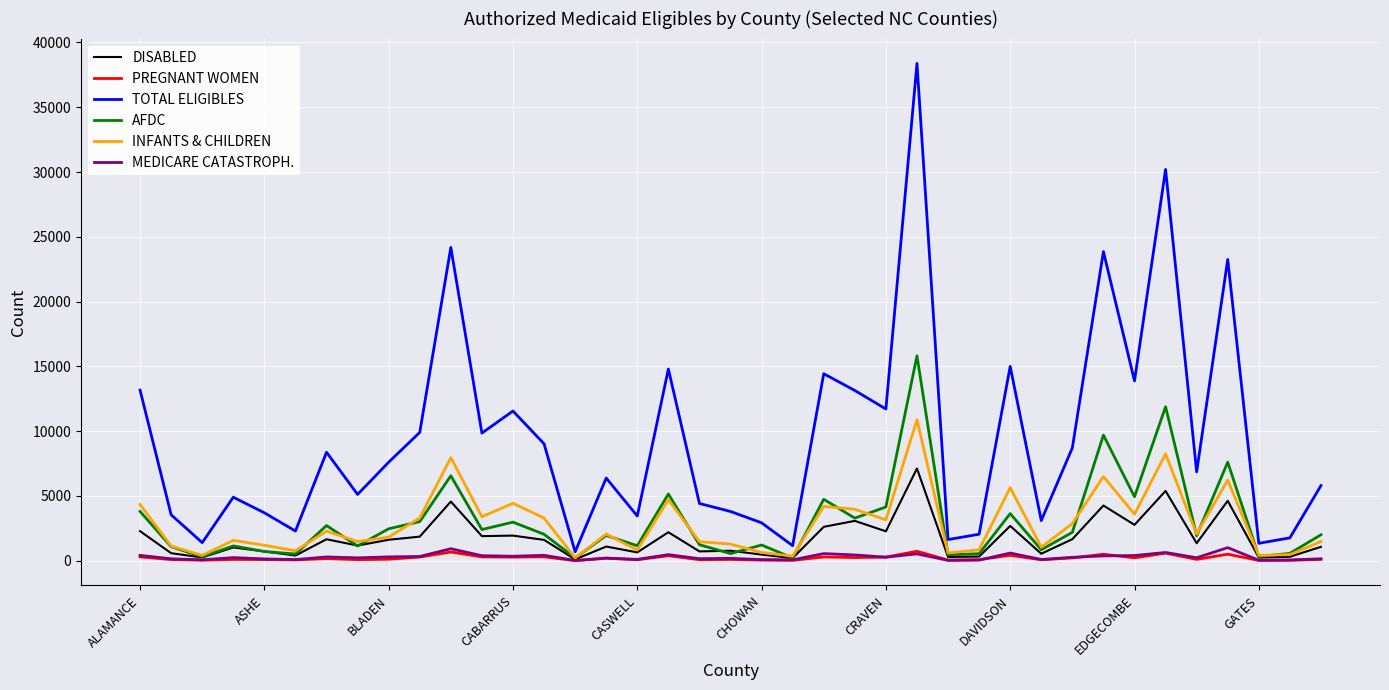

What is the minimum value for DISABLED?

108